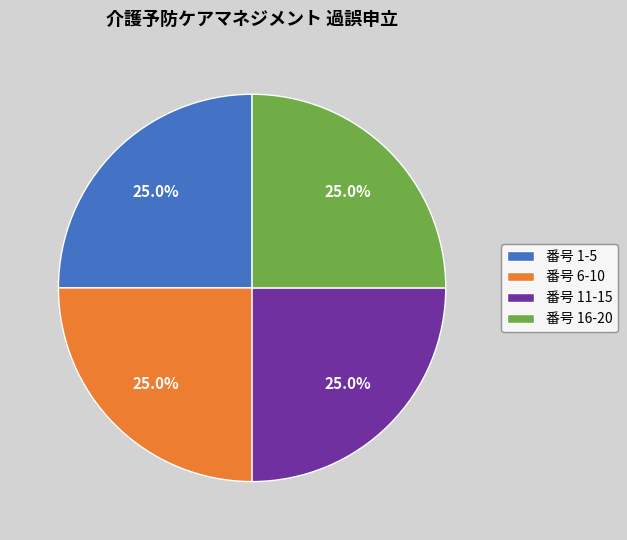

Approximately how many times larger is the value at 番号 16-20 compared to 番号 11-15?

1.0